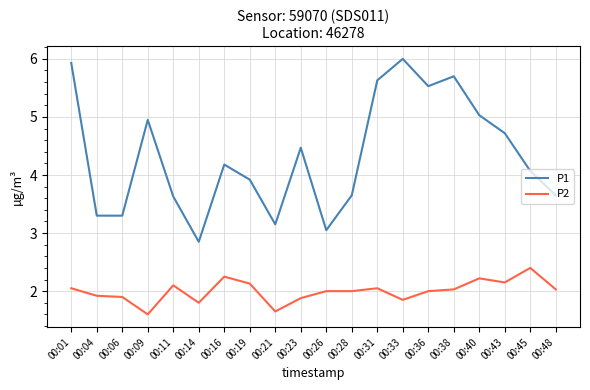

Which series has the largest total across all categories?

P1